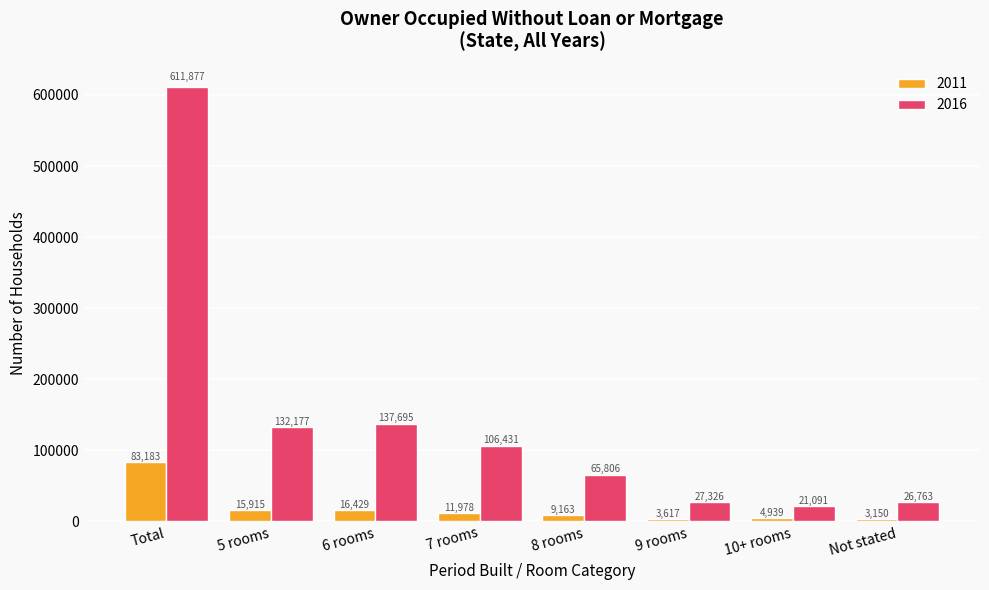

What are all the series names shown in the legend?

2011, 2016